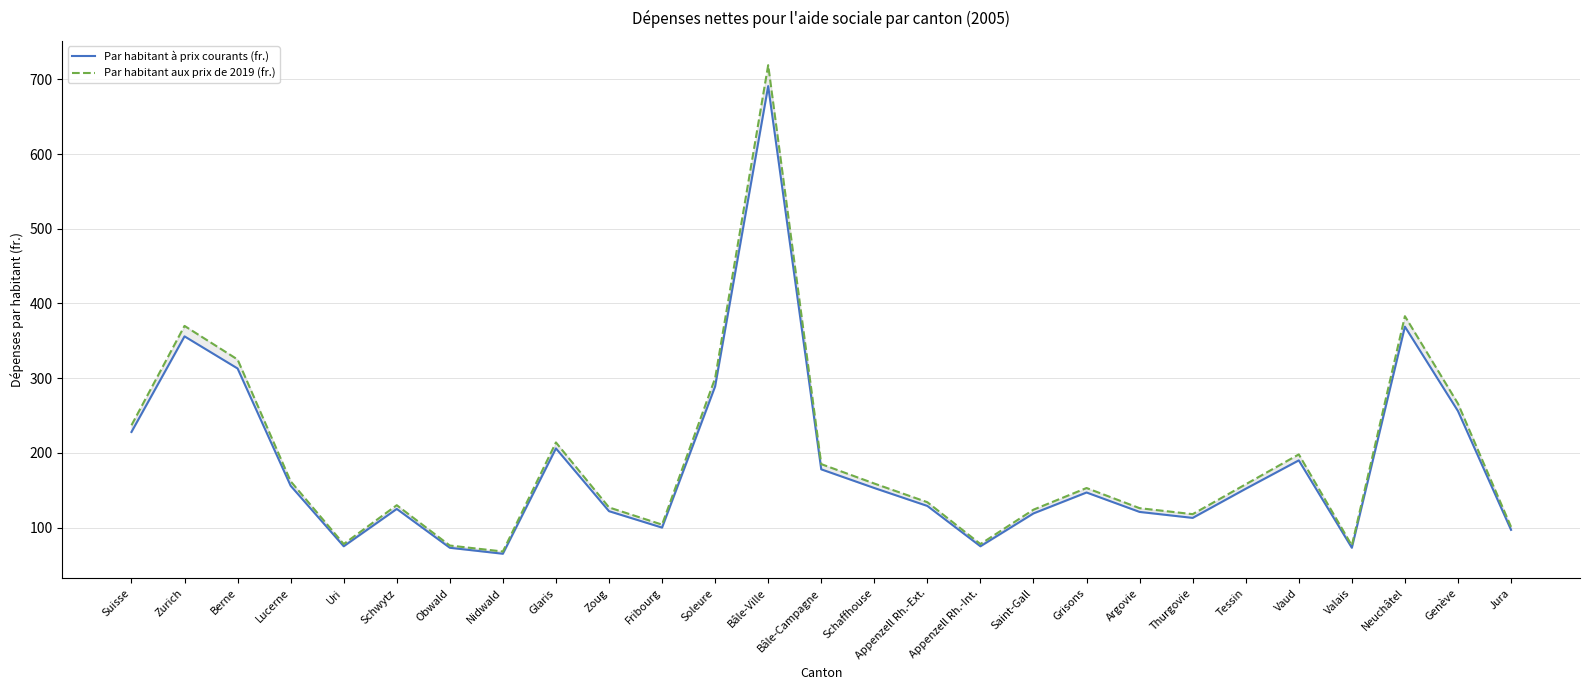

Where does the Par habitant à prix courants (fr.) series first go above 147?

Suisse